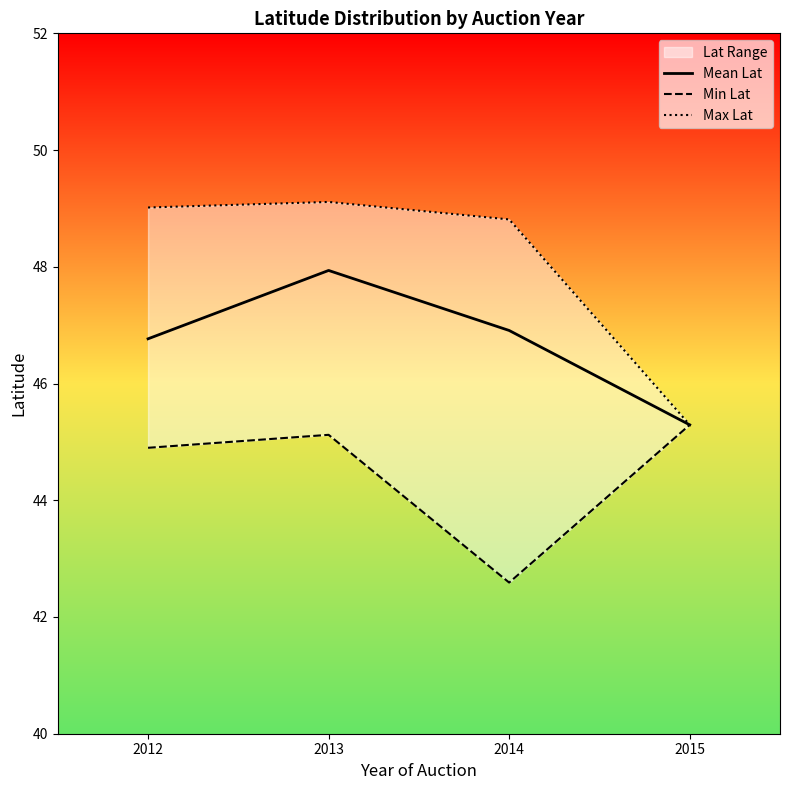

What is the greatest value displayed?

49.1